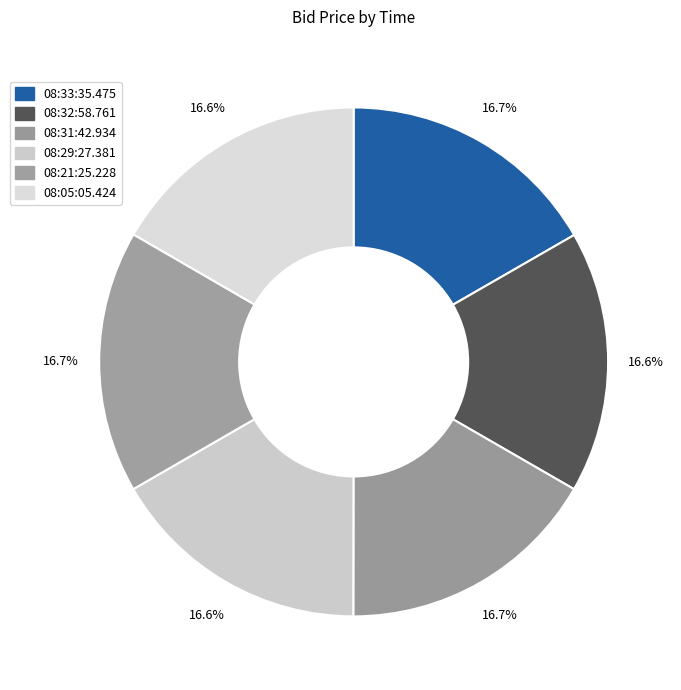

How many slices are in this pie chart?

6